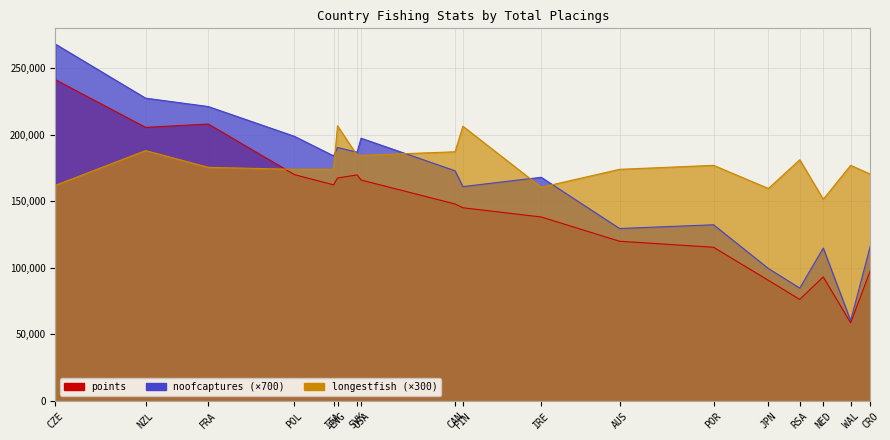

How many interior local valleys does the noofcaptures series have?

6